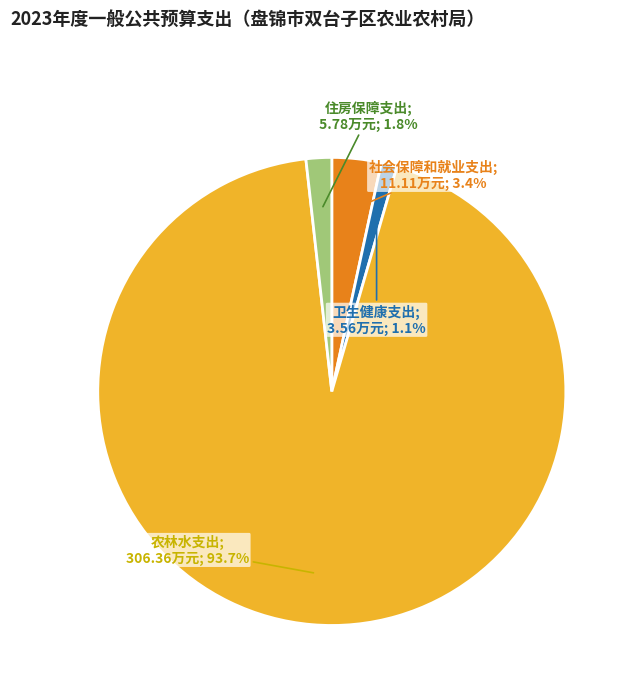

Is there a majority slice in this chart?

Yes